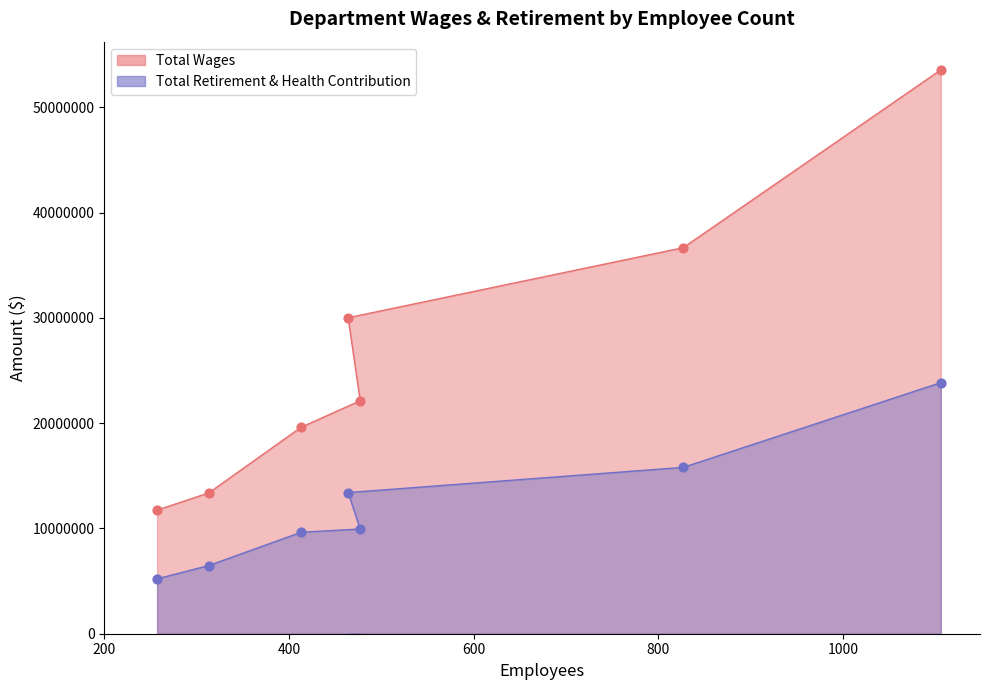

Is the value of Total Wages at Veterans Home Of Ca, Fresno greater than the value of Total Retirement & Health Contribution at Veterans Affairs/Administratn?

Yes